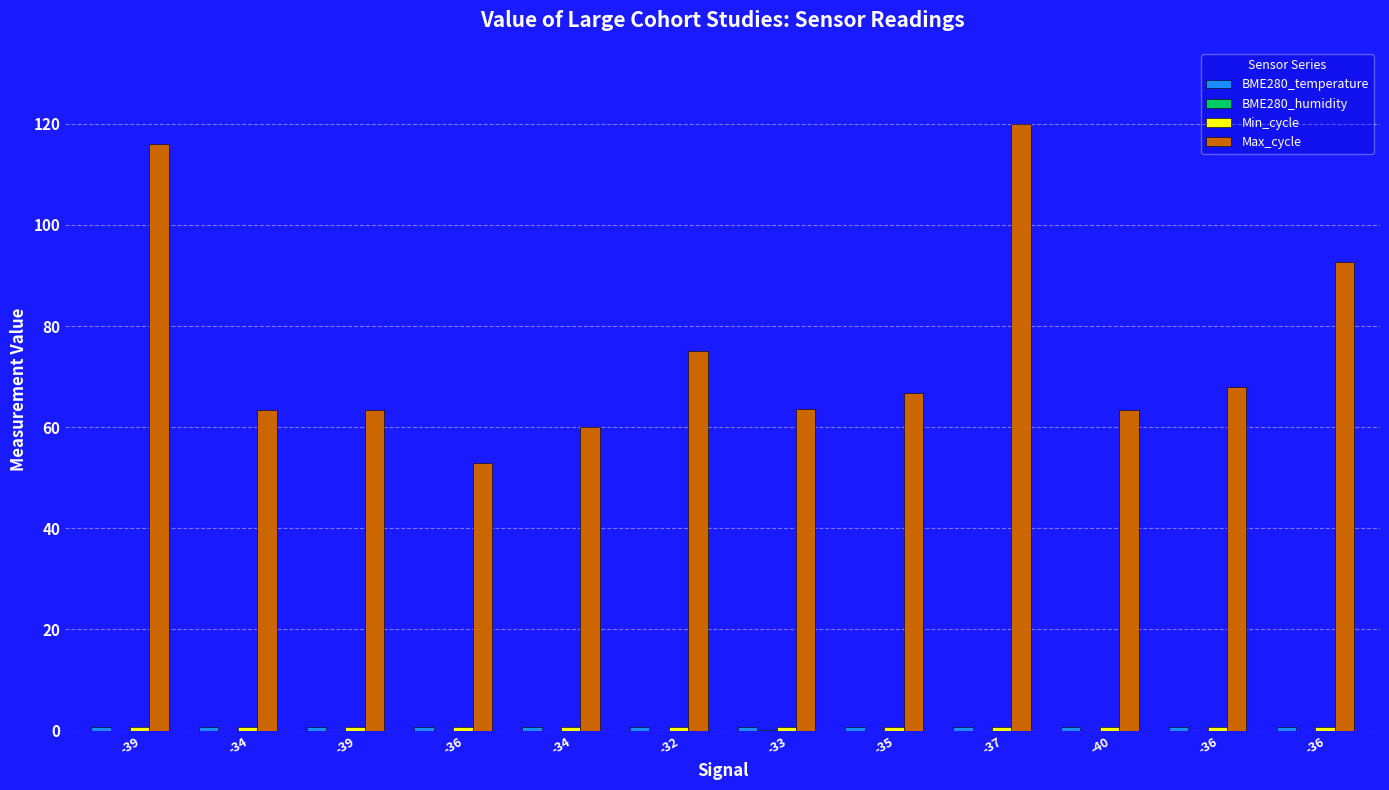

What is the total value across all series at -32?

76.5